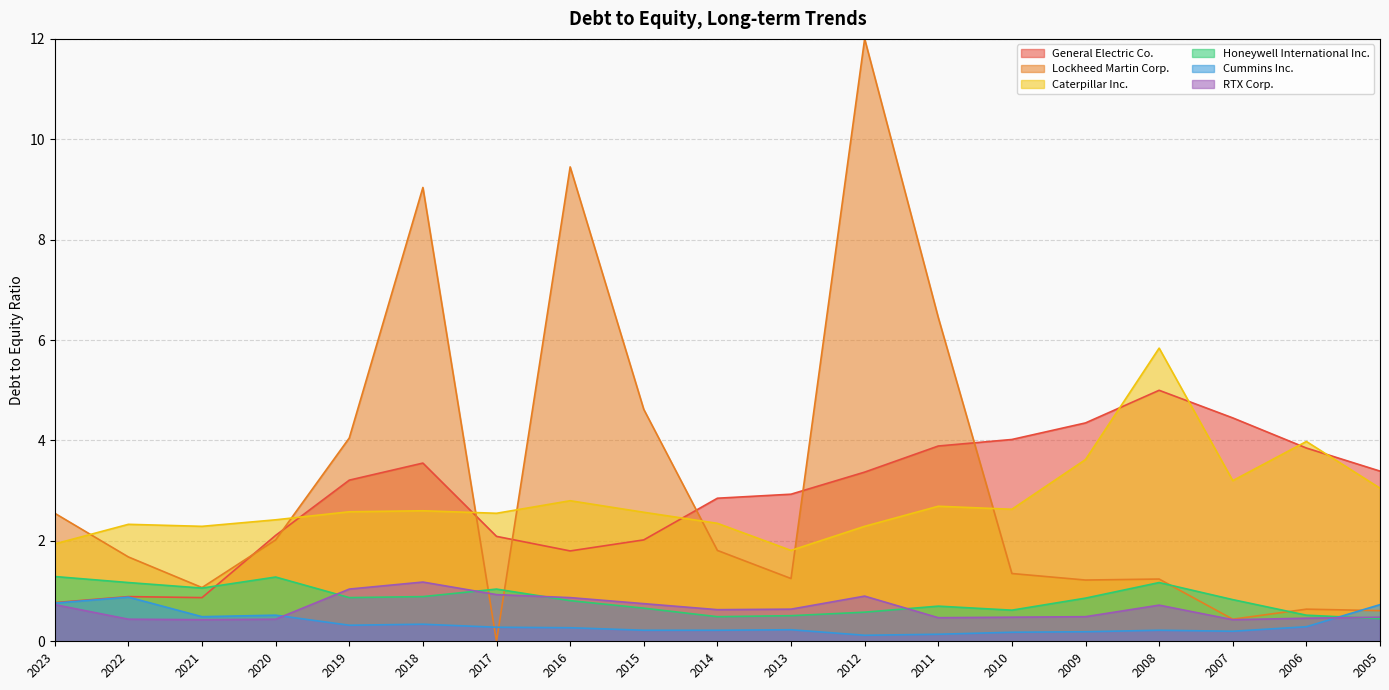

How many categories are shown in the chart?

19